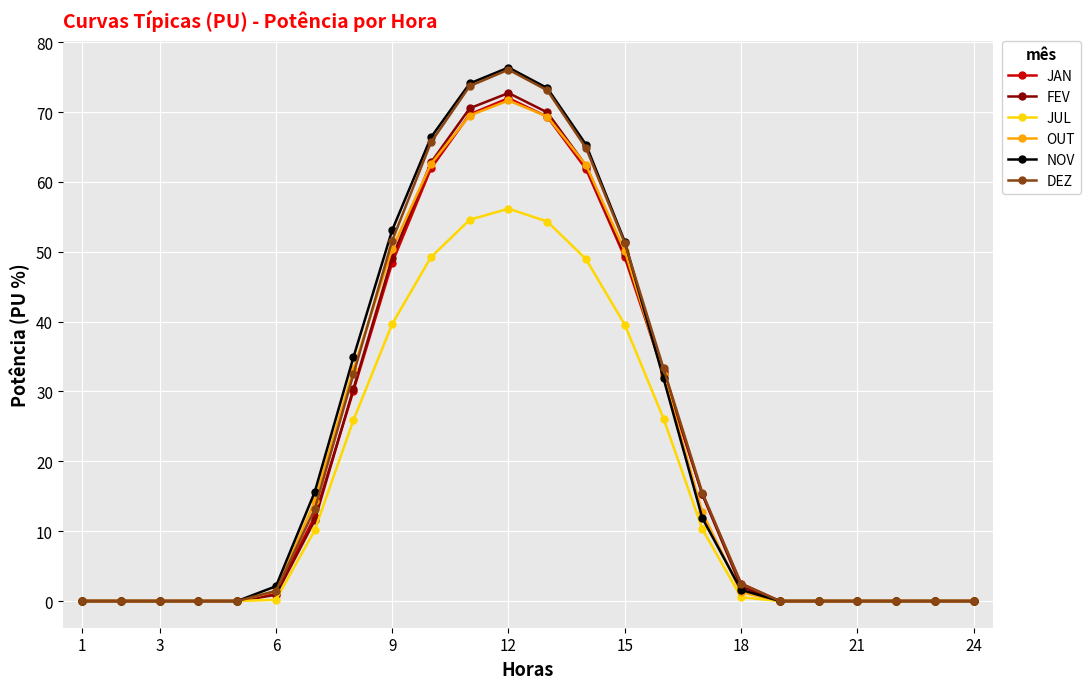

How many data points in FEV are less than 2?

12